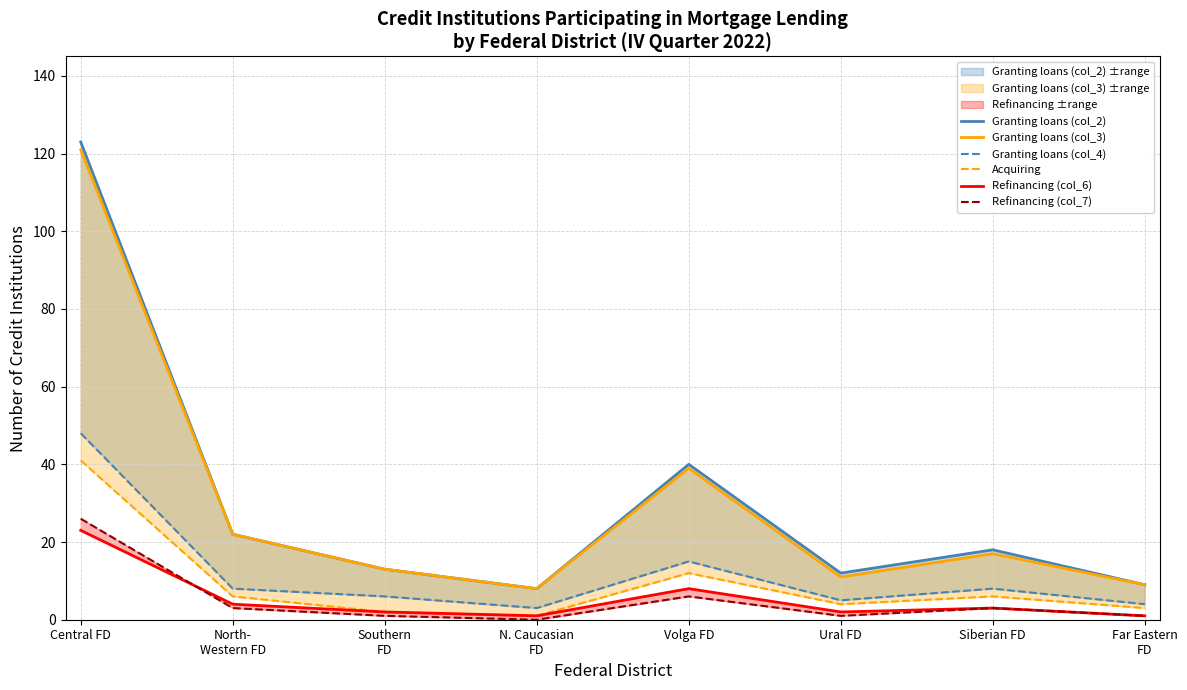

At N. Caucasian
FD, list the series in order from largest to smallest.

Granting loans (col_2), Granting loans (col_3), Granting loans (col_4), Acquiring, Refinancing (col_6), Refinancing (col_7)